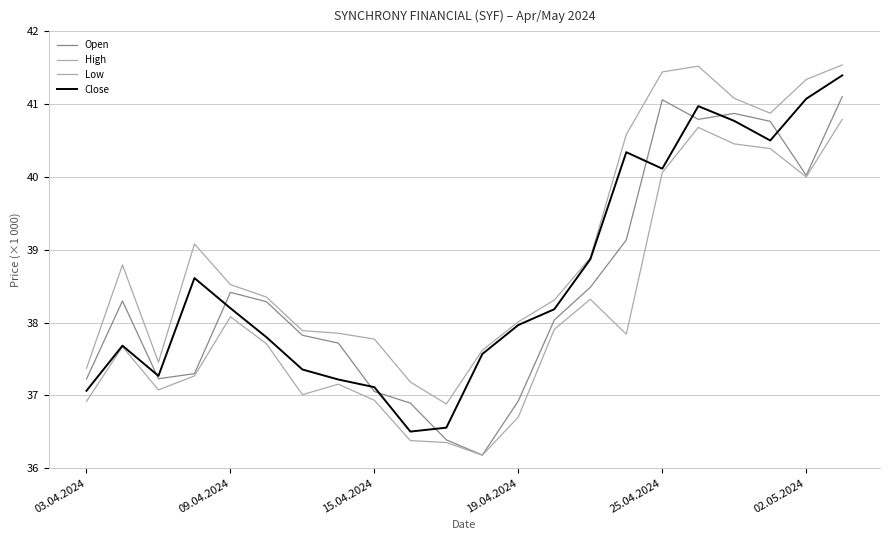

Is this an area chart (filled region under the line)?

No